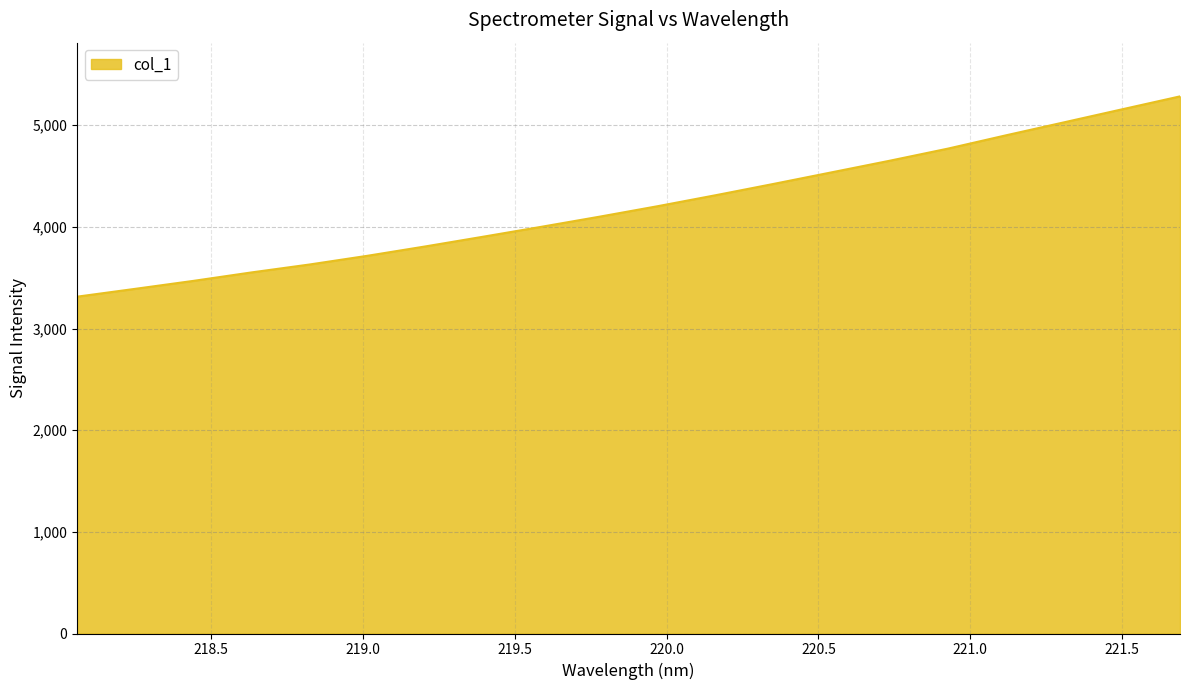

What is the difference between the maximum and minimum values?

1970.3